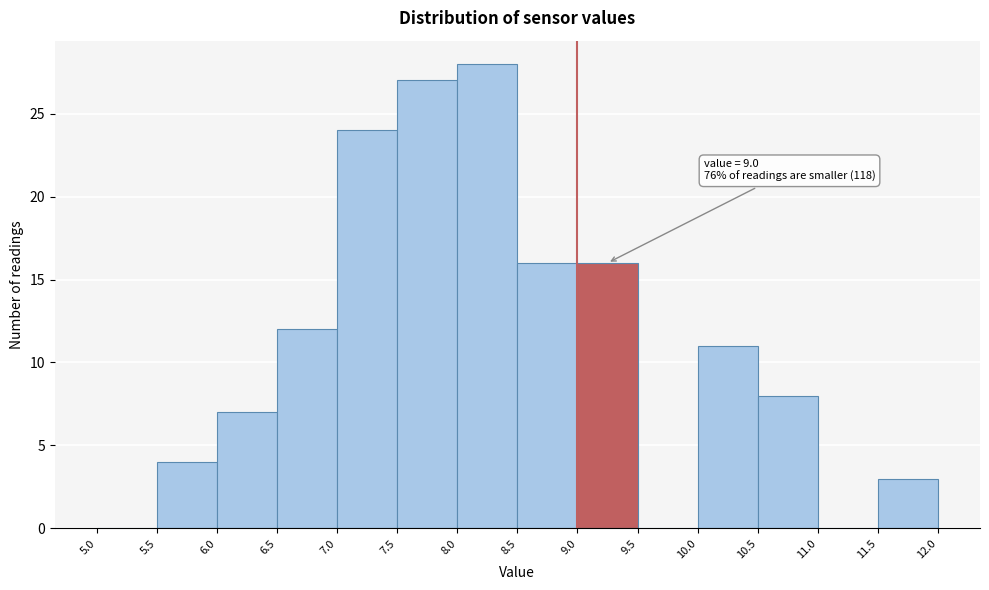

Which range on the x-axis has the tallest bar?

8.0 to 8.5